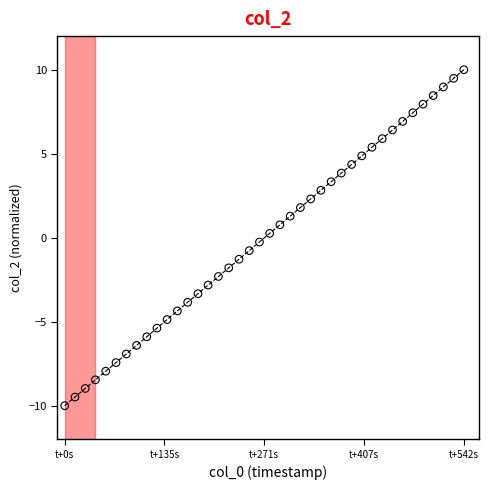

What is the difference between the maximum and minimum values?

20.0